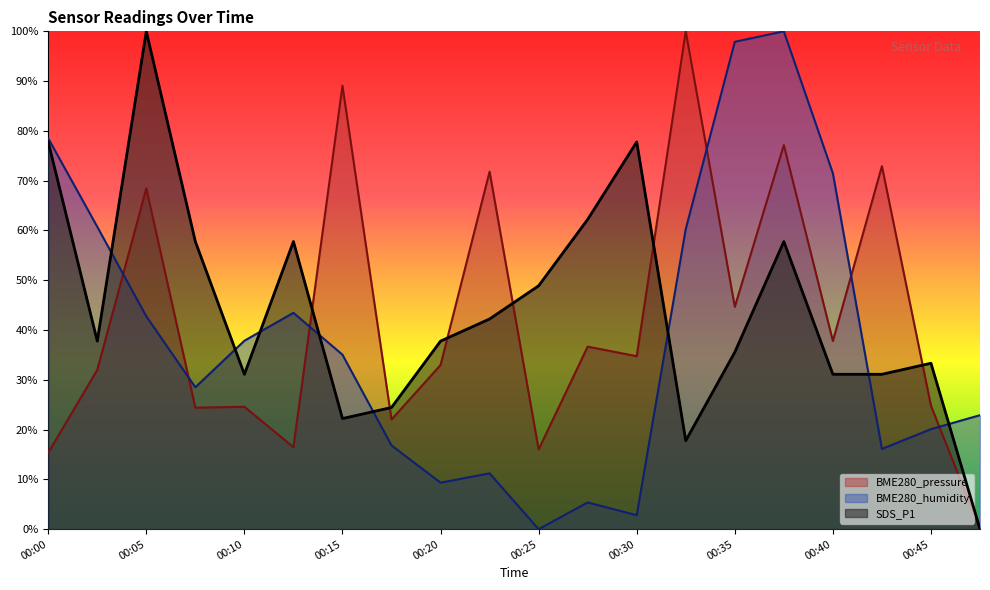

At which label is BME280_pressure closest to 50?

00:35